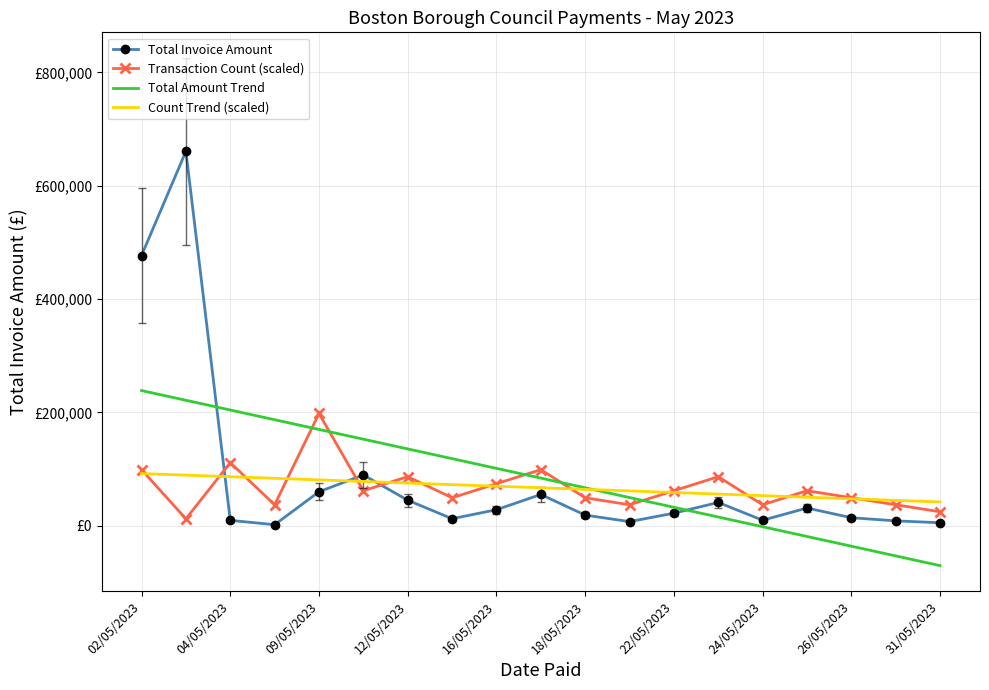

What are all the series names shown in the legend?

Total Invoice Amount, Transaction Count (scaled), Total Amount Trend, Count Trend (scaled)